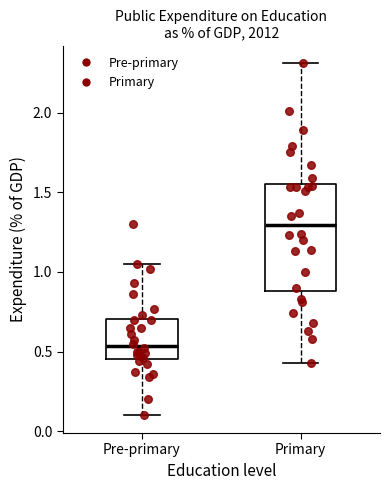

Where is the upper edge of the box for Pre-primary on the y-axis? The values are not printed on the chart, so give them approximately, as read against the axis.

0.70